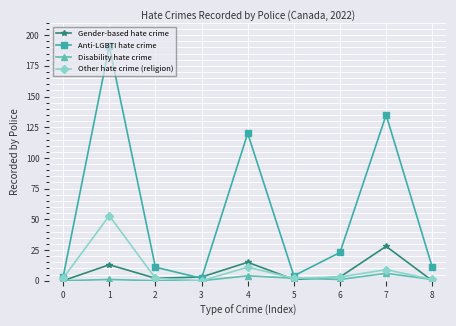

Rank the series by their maximum value, from lowest to highest.

Disability hate crime, Gender-based hate crime, Other hate crime (religion), Anti-LGBTI hate crime